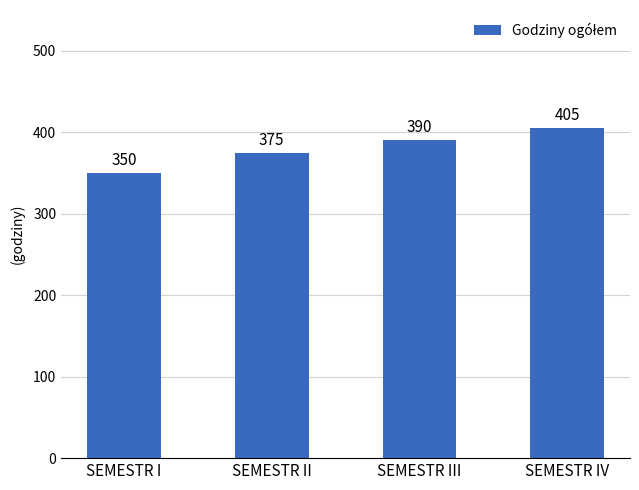

Reading left to right, extract all data points from this chart.

350	375	390	405